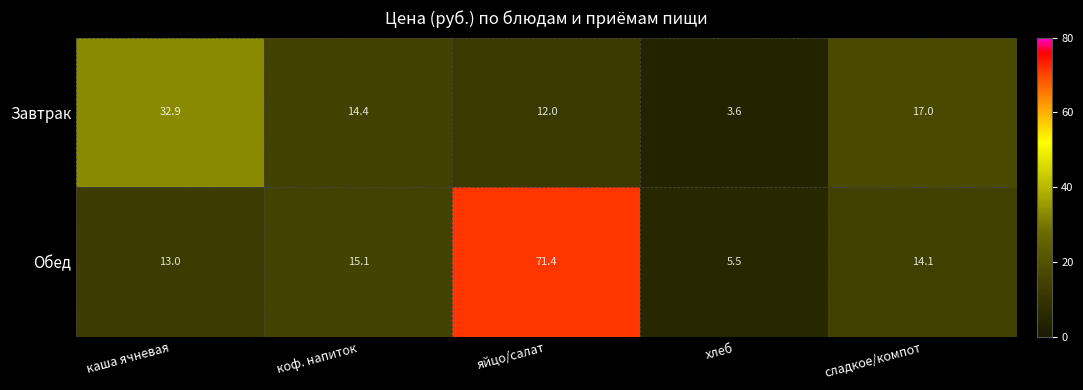

Is it true that Завтрак equals 14.4 at коф. напиток?

True